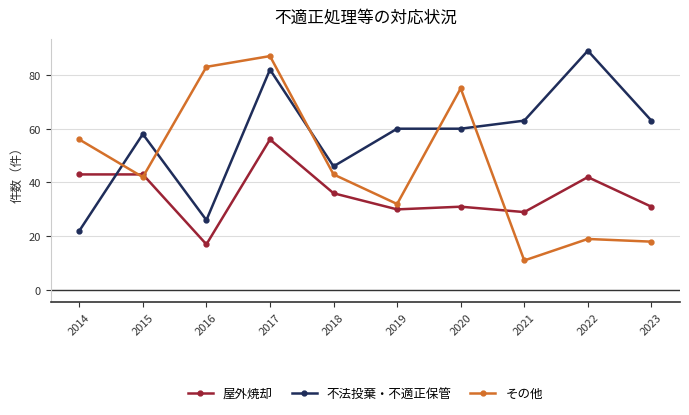

How many times do 屋外焼却 and 不法投棄・不適正保管 cross each other?

1